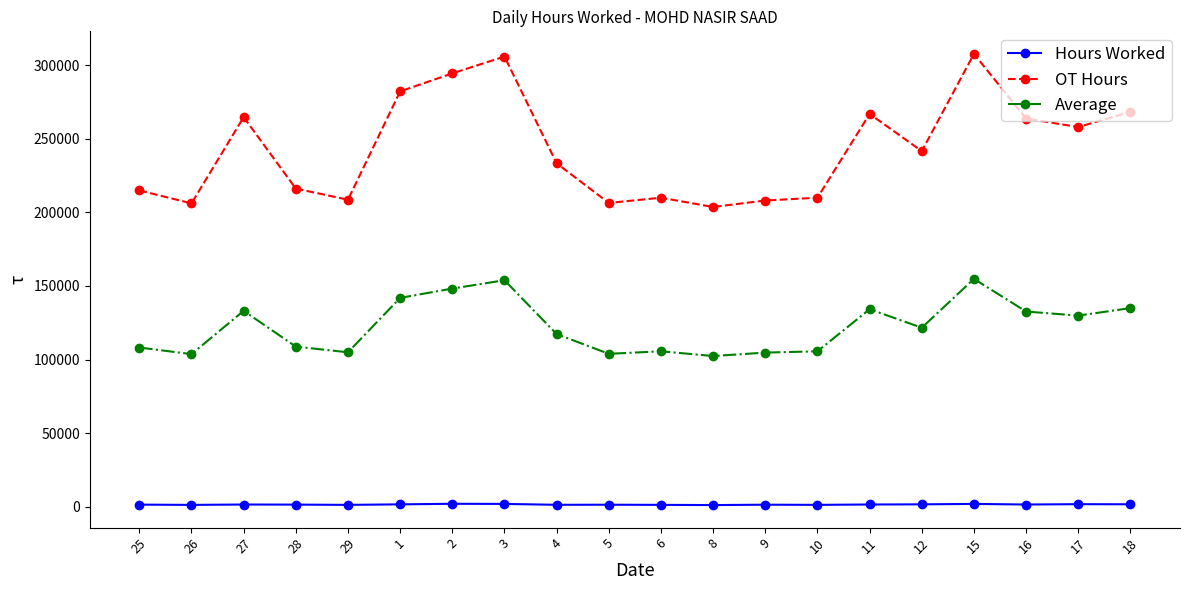

What is the total value across all series at 1?

425796.8